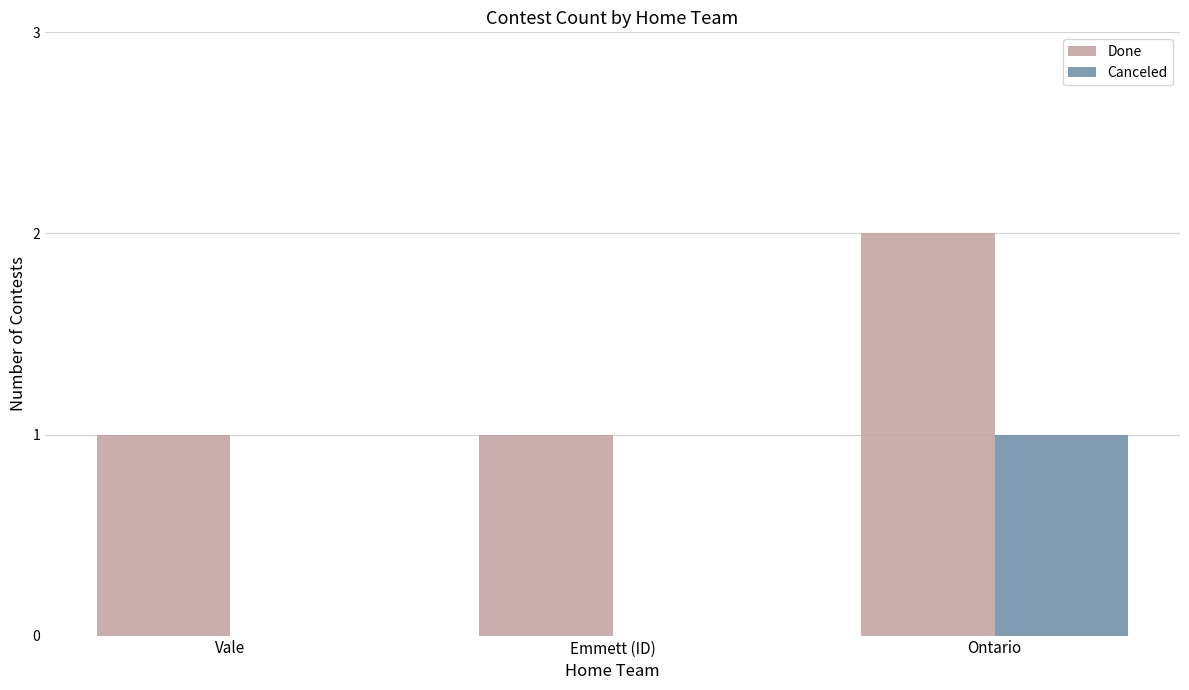

At which label does Canceled reach its peak?

Ontario